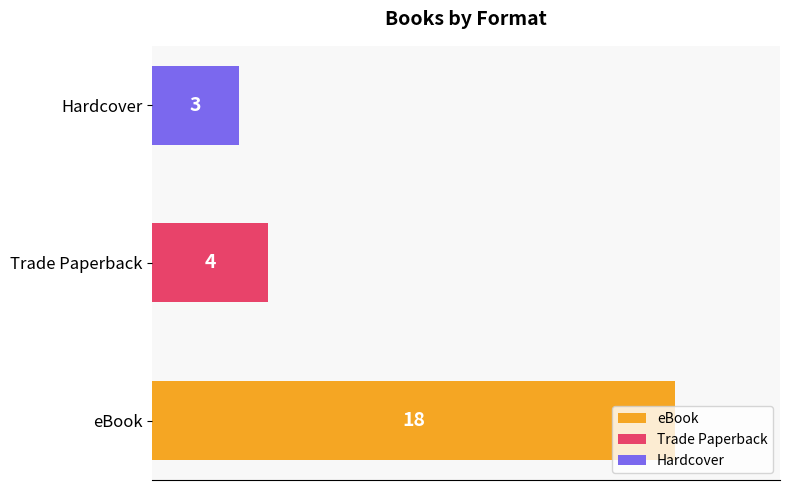

Between Trade Paperback and eBook, which is larger?

eBook